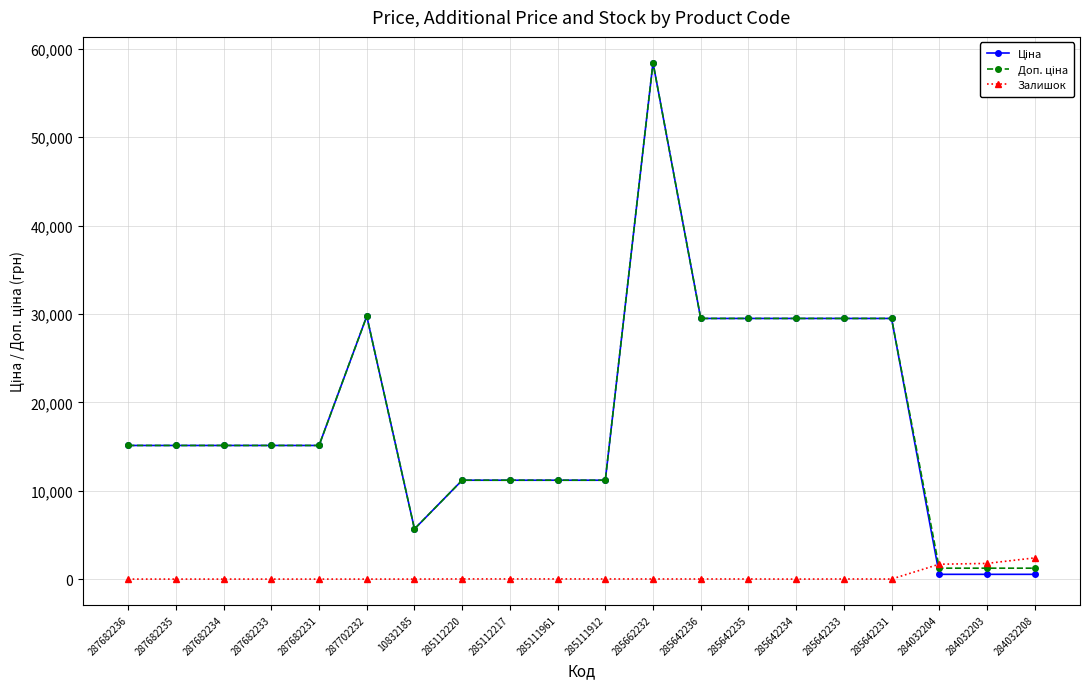

How many categories are shown in the chart?

20